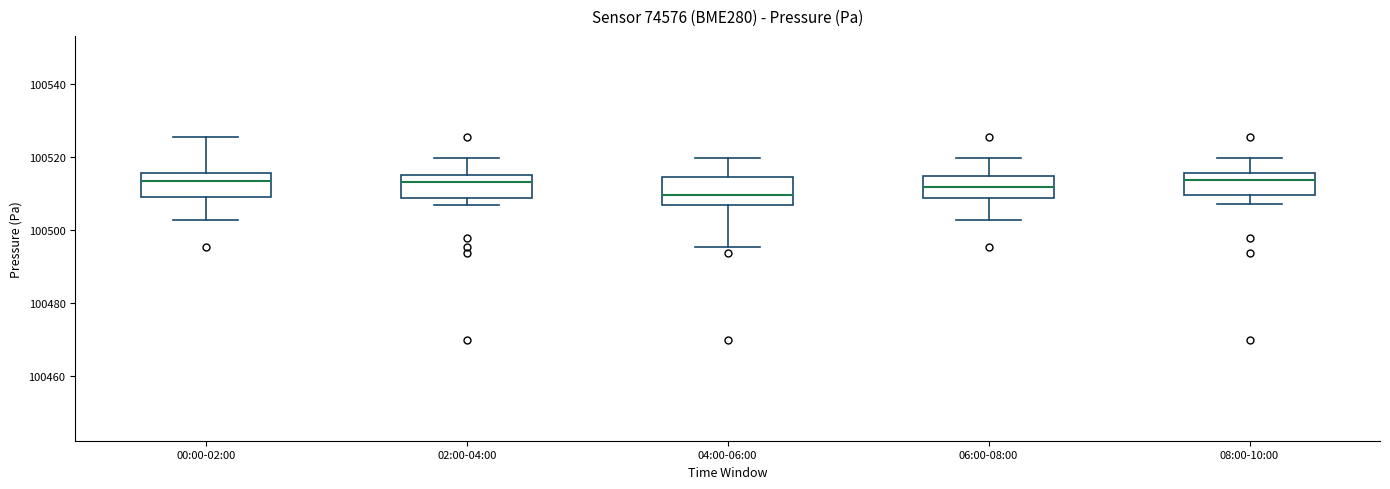

Reading left to right, read every box against the y-axis: the position of its median line, the range the box covers, and the ends of its whiskers. The values are not printed on the chart, so give them approximately, as read against the axis.

00:00-02:00: median 100514, box 100510 to 100516, whiskers 100502 to 100526
02:00-04:00: median 100514, box 100508 to 100516, whiskers 100506 to 100520
04:00-06:00: median 100510, box 100506 to 100514, whiskers 100496 to 100520
06:00-08:00: median 100512, box 100508 to 100514, whiskers 100502 to 100520
08:00-10:00: median 100514, box 100510 to 100516, whiskers 100508 to 100520